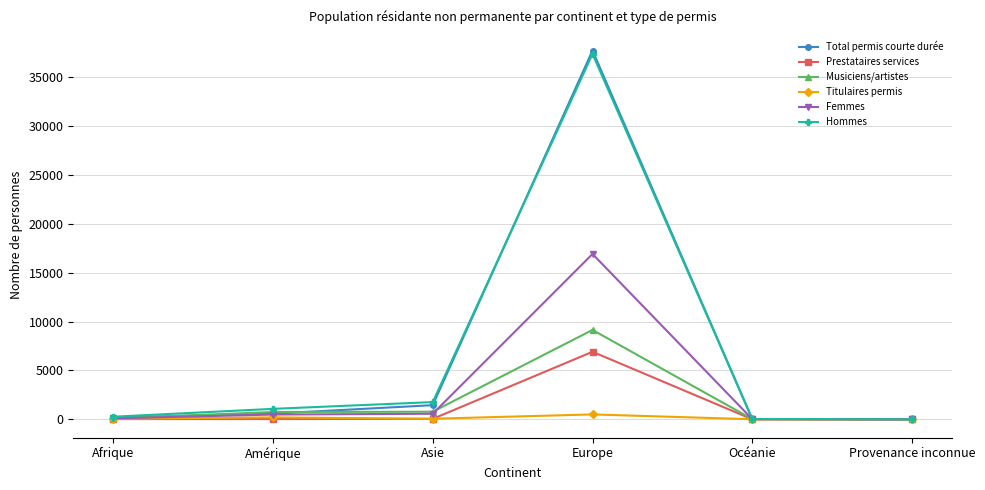

What is the difference between the highest and lowest values at Europe?

37223